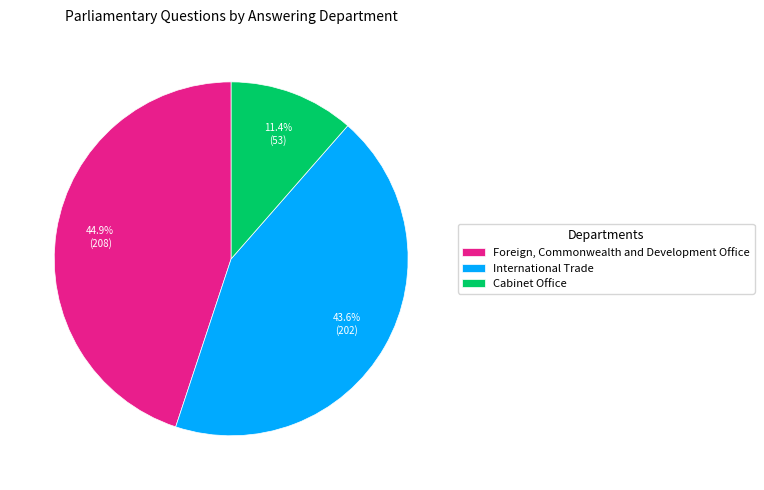

What is the ratio of the value at Foreign, Commonwealth and Development Office to the value at International Trade?

1.0